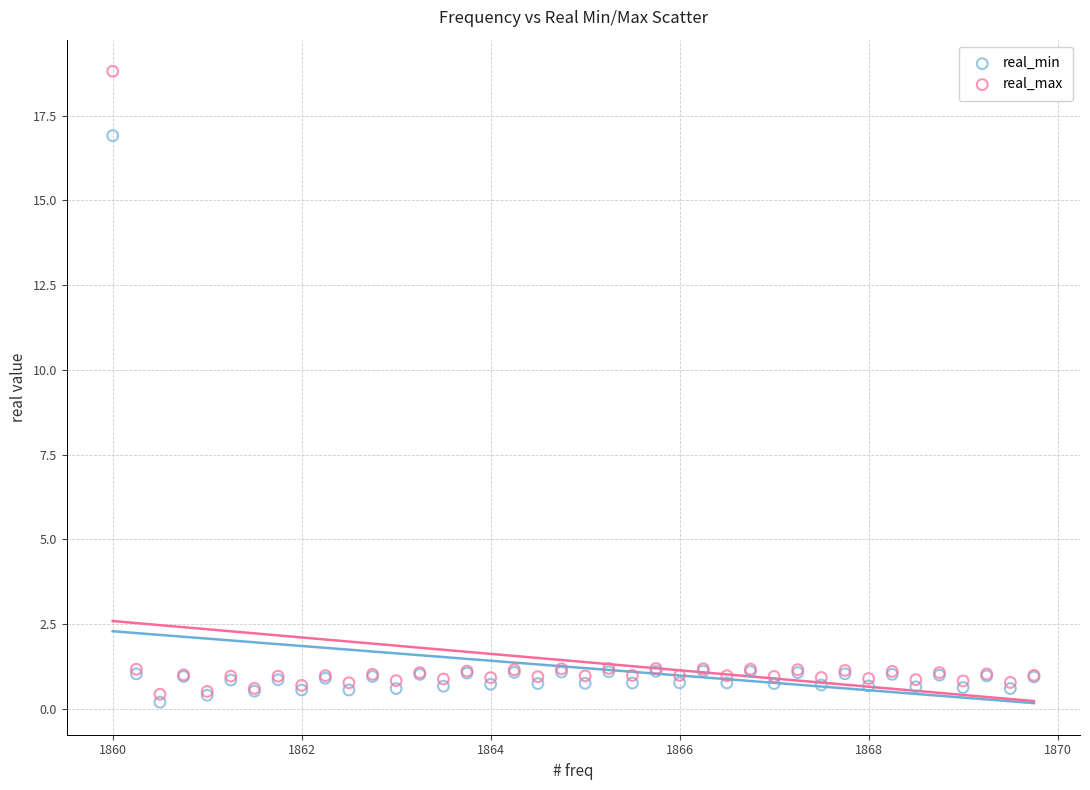

Which series reaches the maximum Y coordinate?

real_max